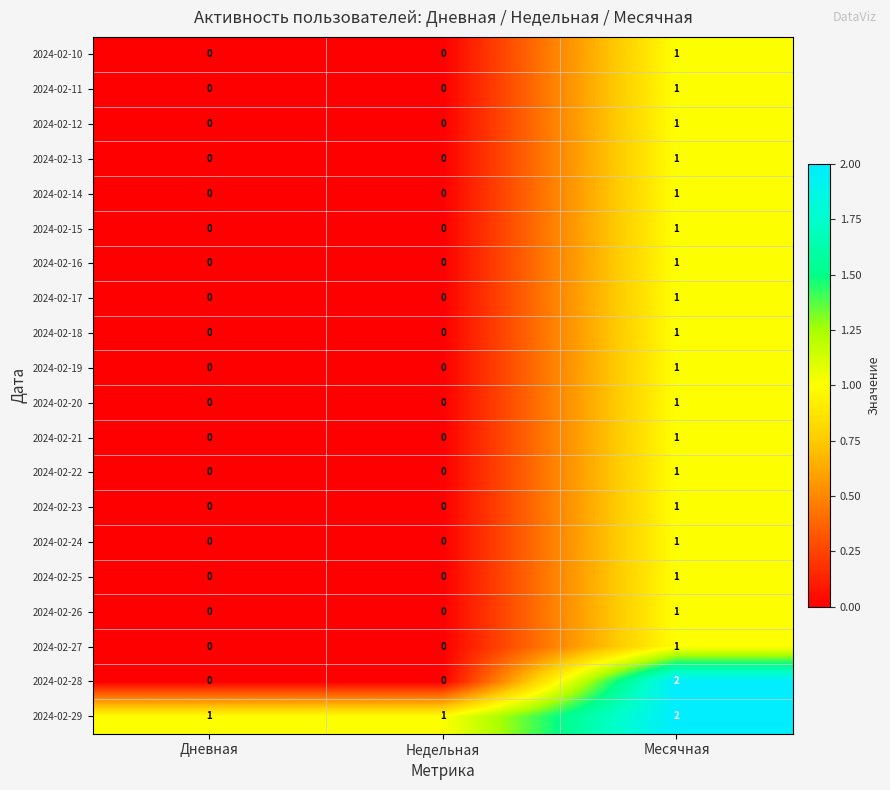

At which category is the sum across all series the highest?

Месячная